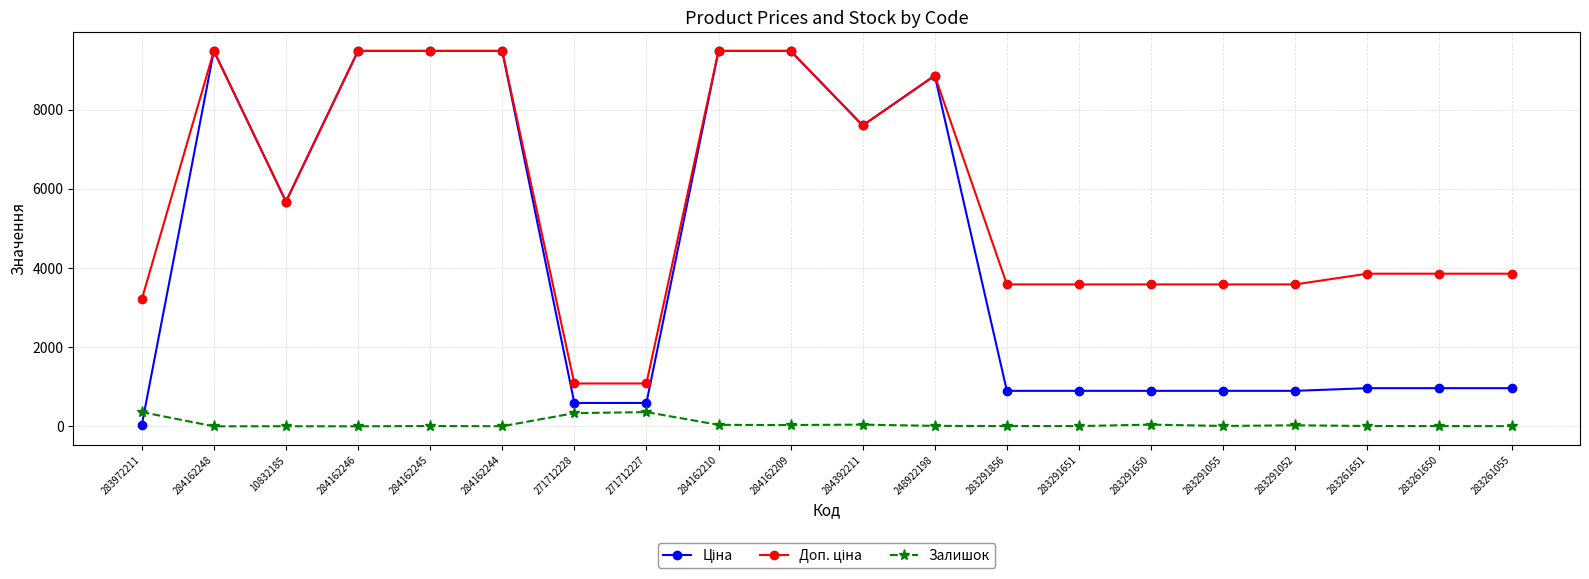

True or false: Залишок has a value of 7.0 at 283291856.

True